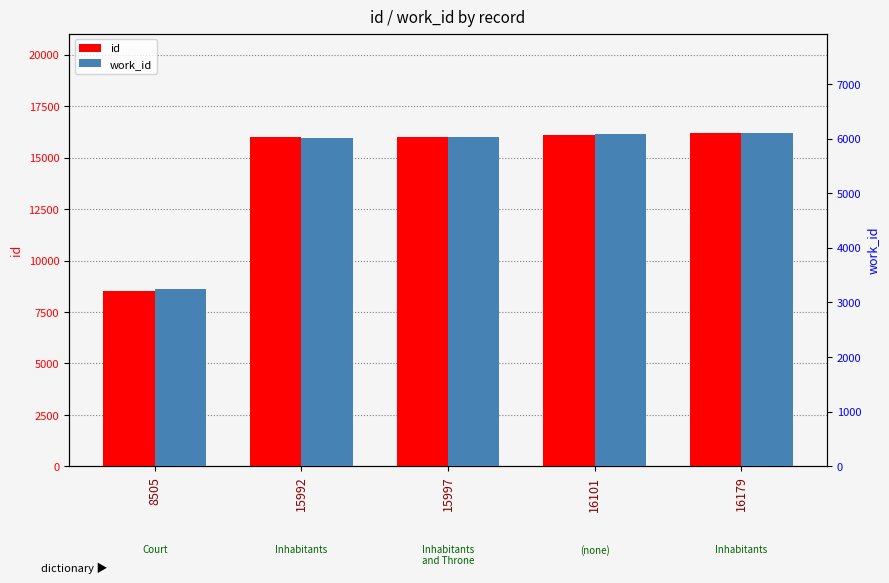

How many values in the work_id series are below 6023?

2